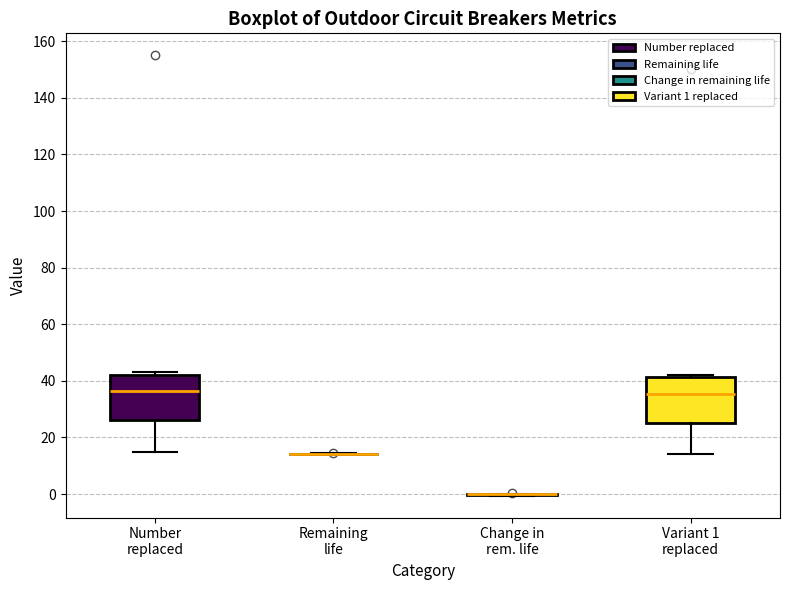

Reading left to right, read every box against the y-axis: the position of its median line, the range the box covers, and the ends of its whiskers. The values are not printed on the chart, so give them approximately, as read against the axis.

Number replaced: median 36, box 26 to 42, whiskers 16 to 44
Remaining life: box collapsed to a line at 14, whiskers 14 to 14
Change in rem. life: box collapsed to a line at 0, whiskers 0 to 0
Variant 1 replaced: median 36, box 26 to 42, whiskers 14 to 42 (just above the box's upper edge)